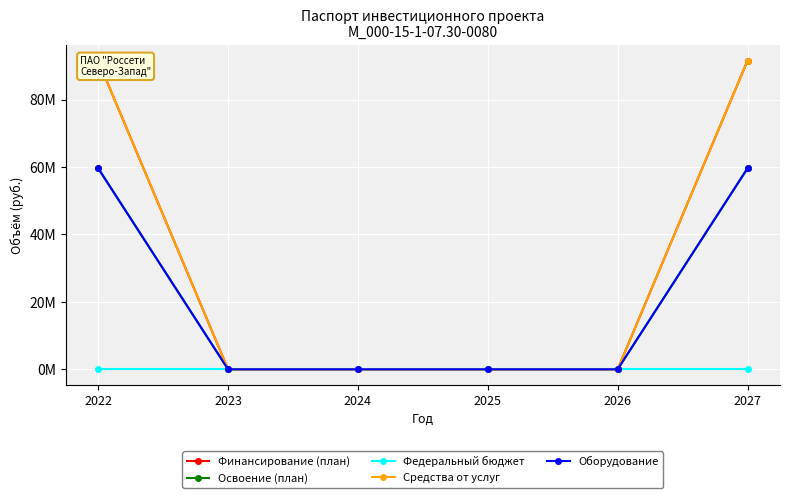

How many categories are shown in the chart?

6